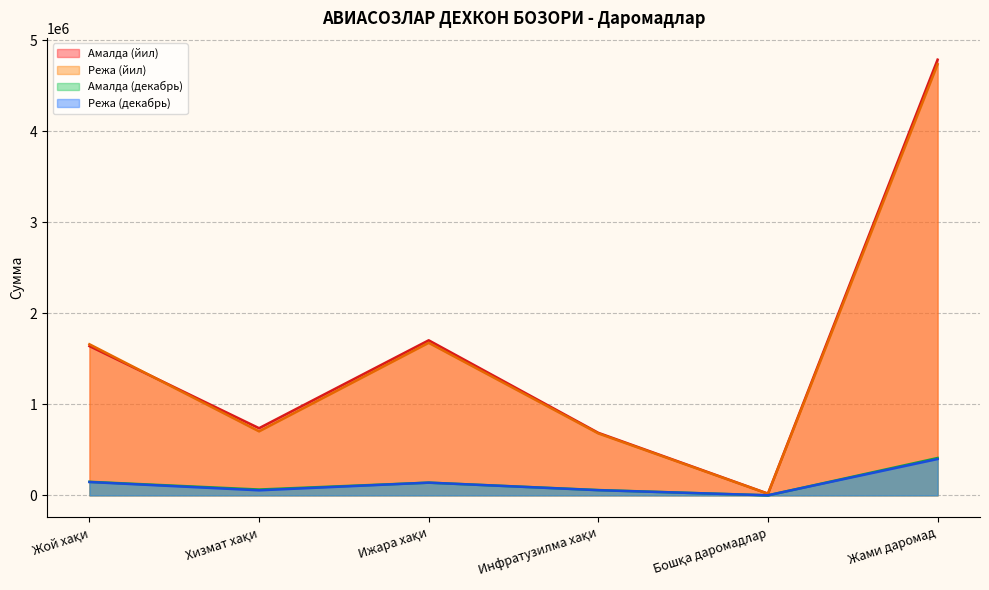

What is the label of the 6th point from the right?

Жой хақи